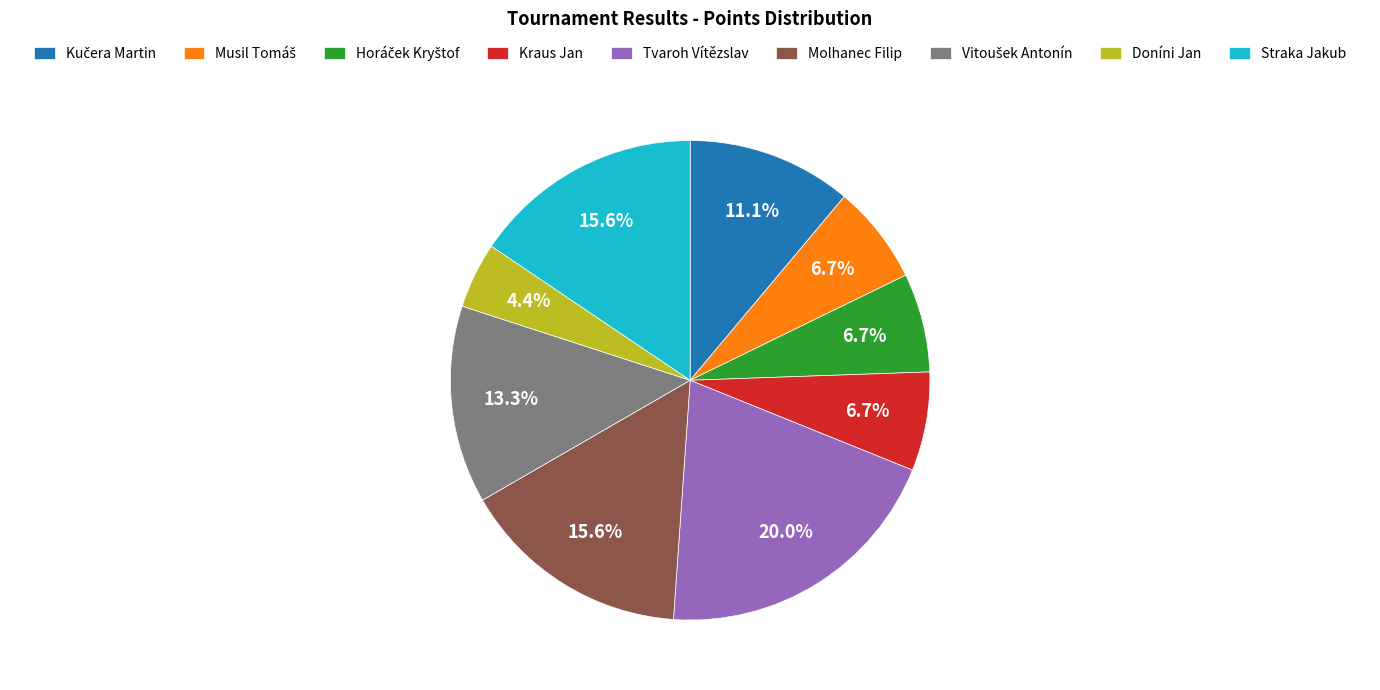

To the nearest percent, what is the average slice percentage?

11%